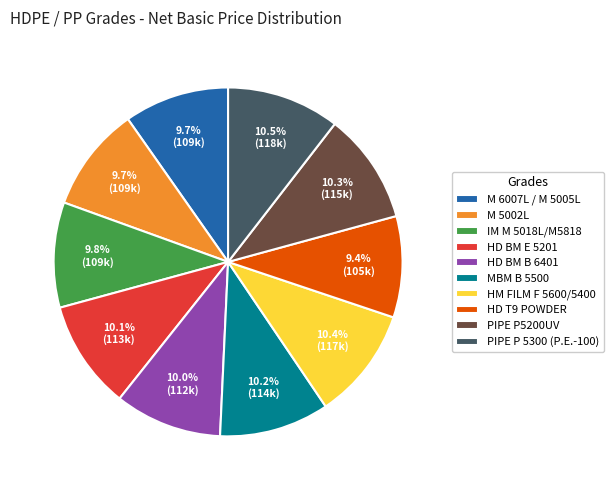

Is M 5002L the majority of the pie?

No